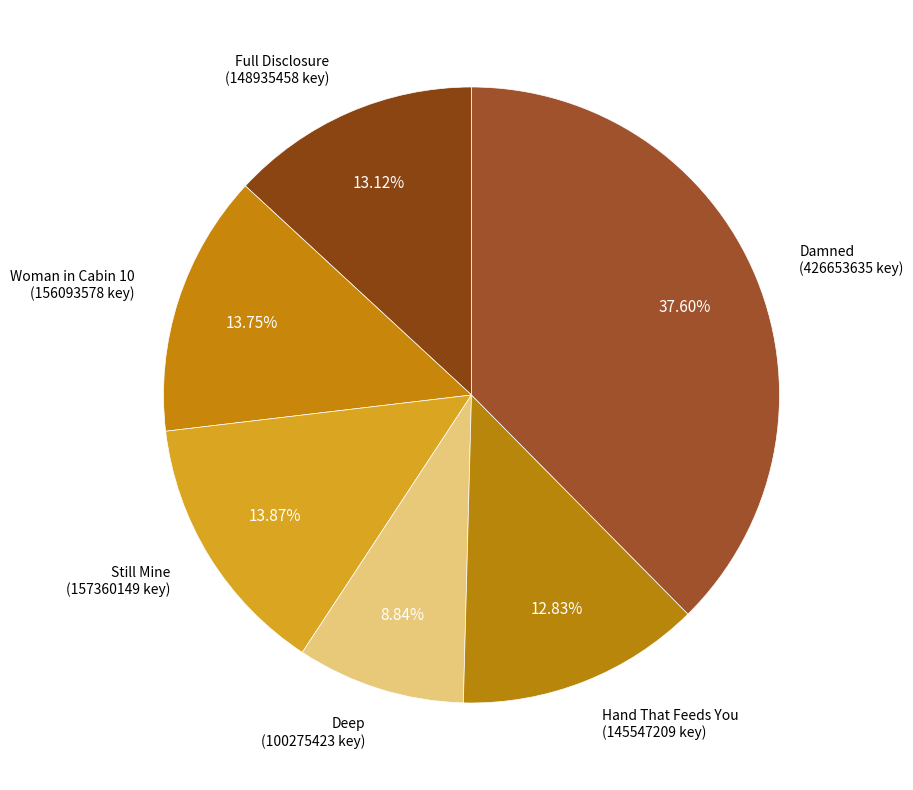

Rank the categories by value from highest to lowest.

Damned, Still Mine, Woman in Cabin 10, Full Disclosure, Hand That Feeds You, Deep